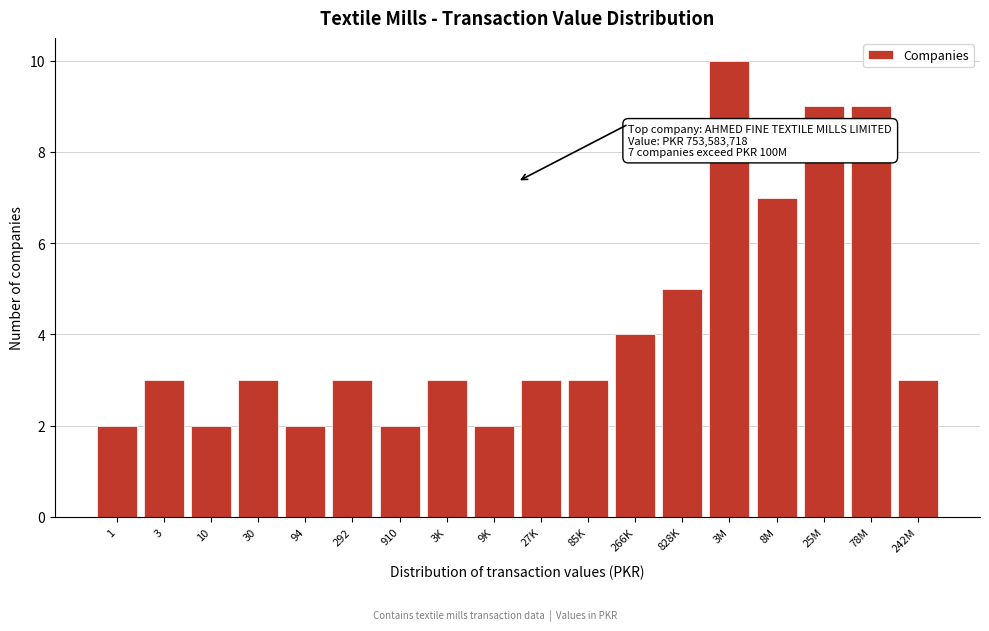

Reading left to right, extract all data points from this chart.

2	3	2	3	2	3	2	3	2	3	3	4	5	10	7	9	9	3